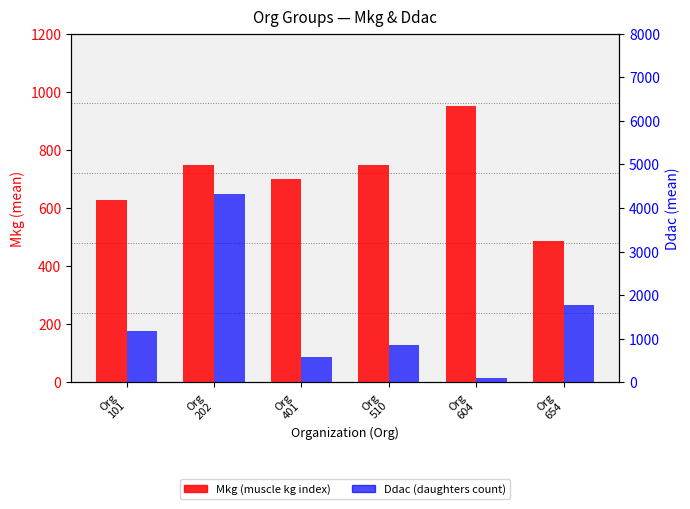

List the series in order of their overall mean, highest first.

Ddac, Mkg